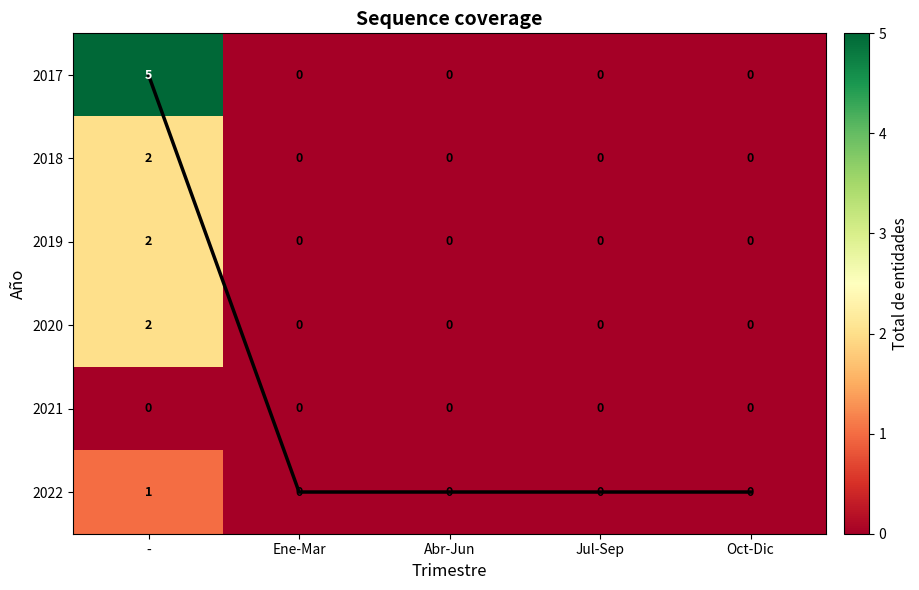

Which category has the highest value in the 2018 series?

-